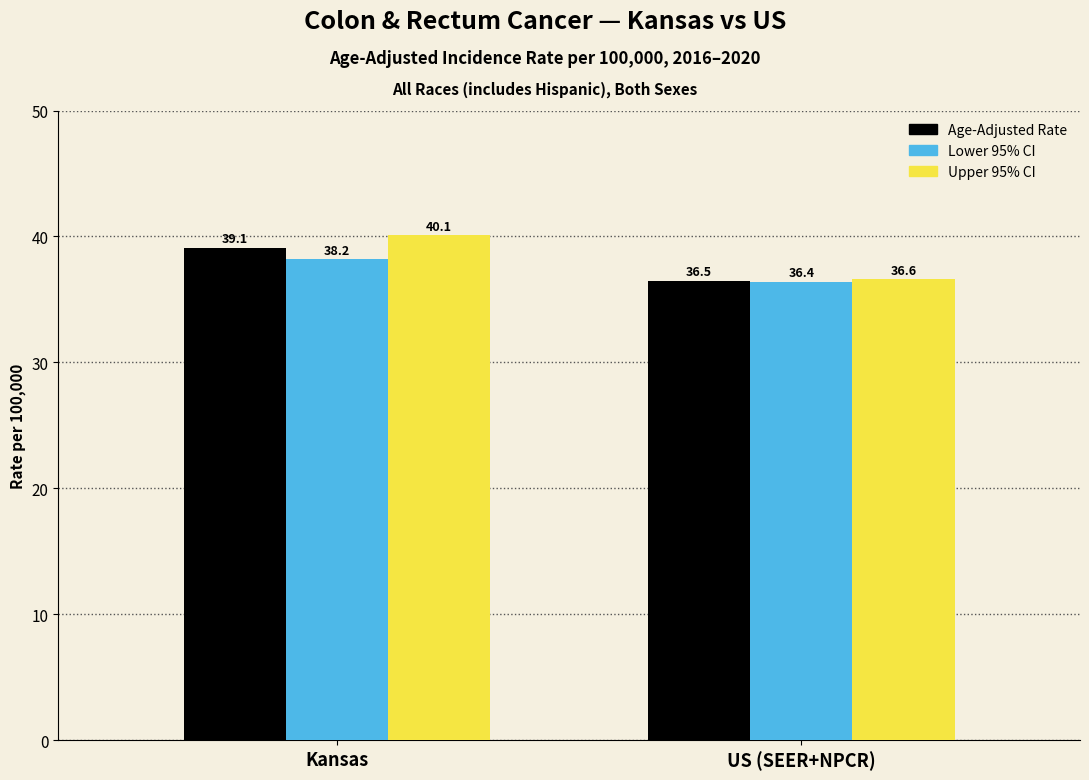

List the series in order of their peak value, highest first.

Upper 95% CI, Age-Adjusted Rate, Lower 95% CI